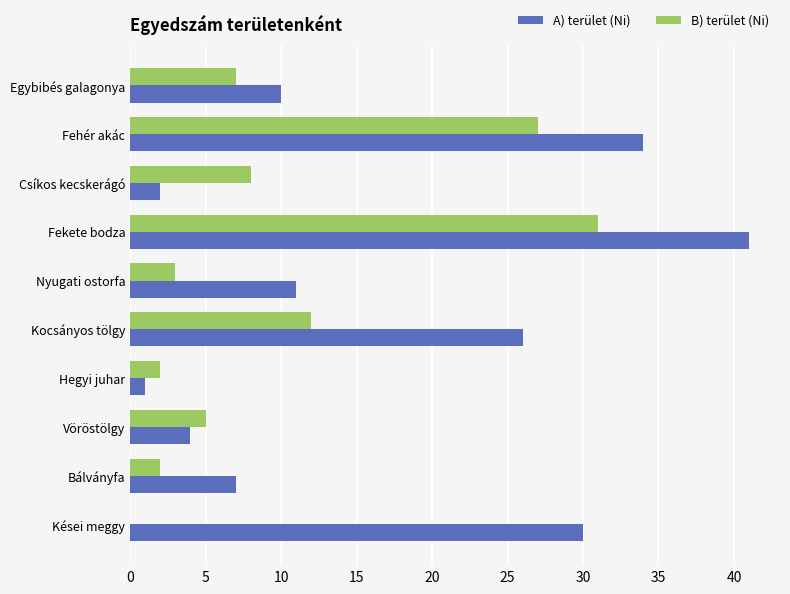

Between Fehér akác and Kései meggy, which series saw the biggest shift?

B) terület (Ni)